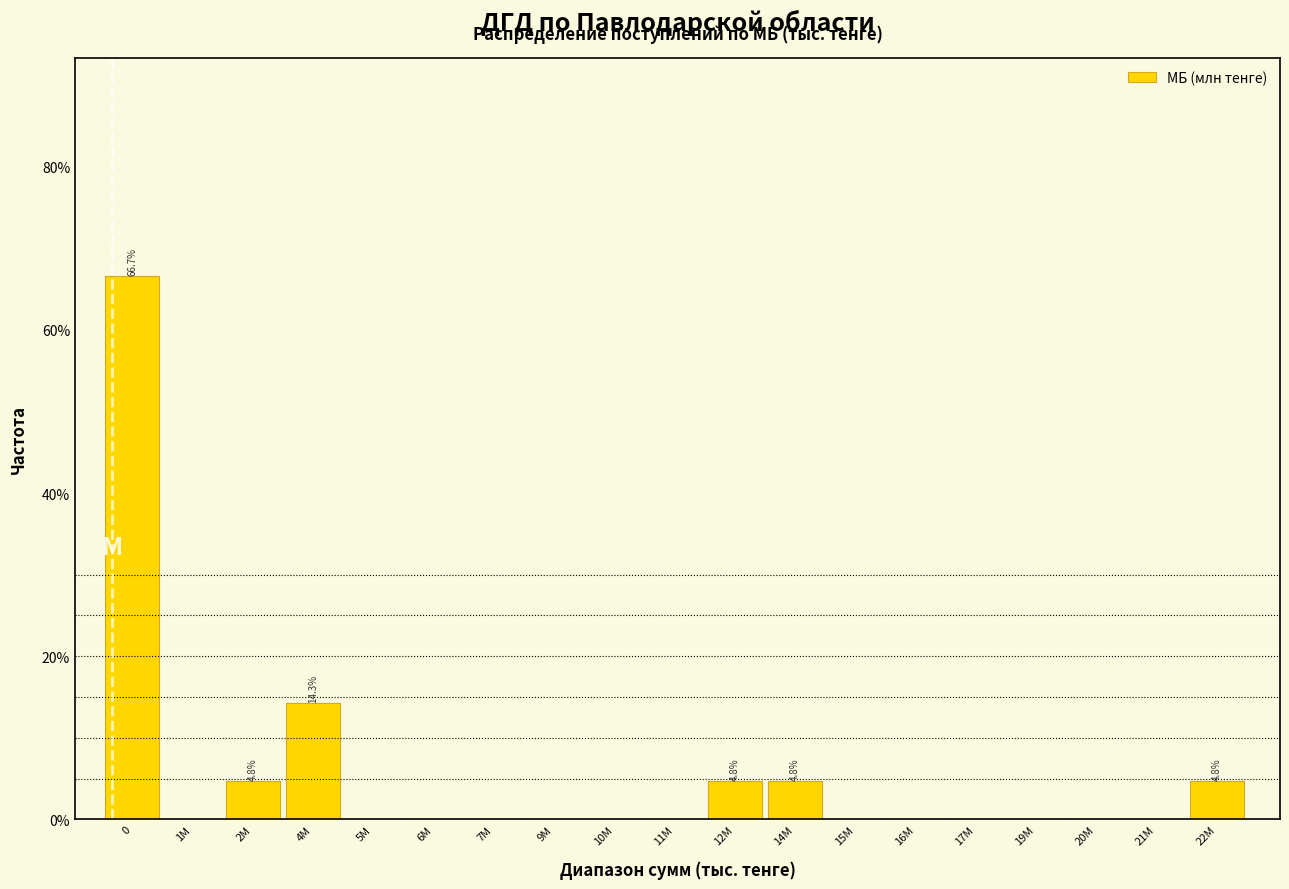

Reading right to left, extract all data points from this chart.

22M=4.8	21M=0.0	20M=0.0	19M=0.0	17M=0.0	16M=0.0	15M=0.0	14M=4.8	12M=4.8	11M=0.0	10M=0.0	9M=0.0	7M=0.0	6M=0.0	5M=0.0	4M=14.3	2M=4.8	1M=0.0	0=66.7